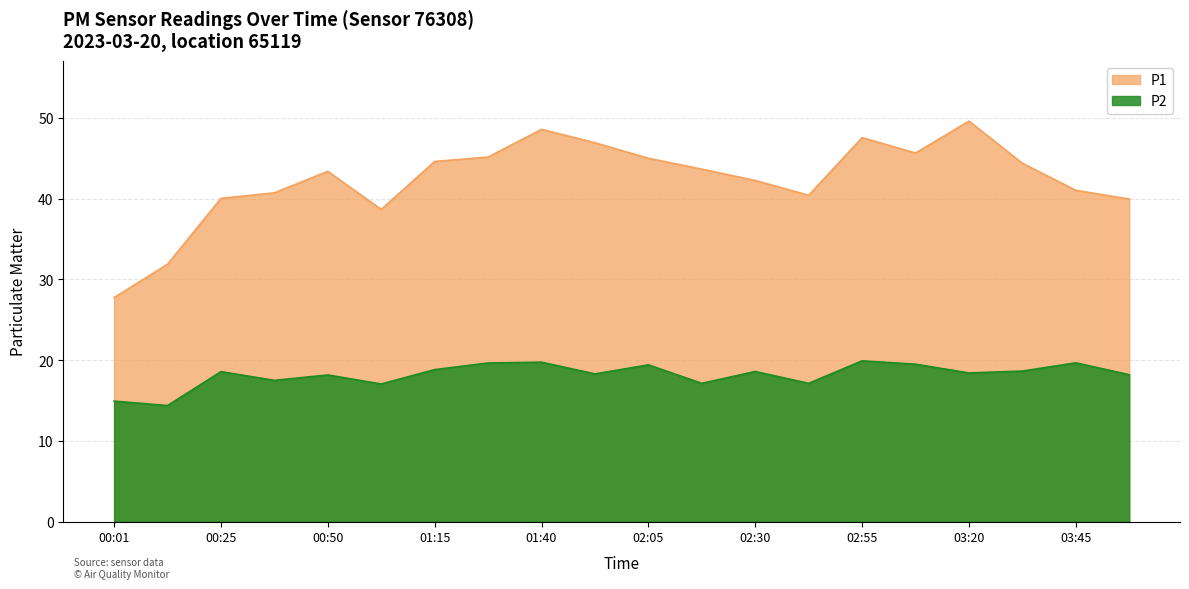

Reading right to left, transcribe all the data shown in this chart.

P1: 40.0	41.0	44.4	49.6	45.6	47.5	40.4	42.2	43.6	45.0	46.9	48.6	45.1	44.6	38.7	43.4	40.7	40.0	31.9	27.8
P2: 18.2	19.7	18.6	18.4	19.5	19.9	17.1	18.6	17.1	19.4	18.3	19.8	19.6	18.8	17.1	18.2	17.5	18.6	14.4	14.9